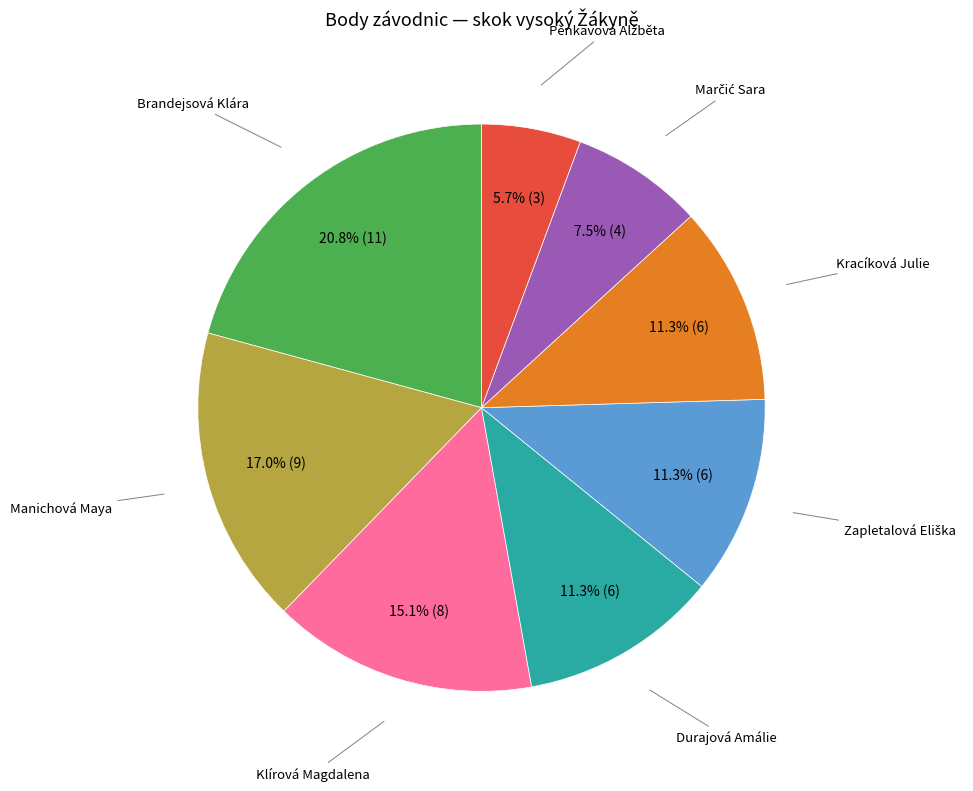

Does any single category account for the majority?

No